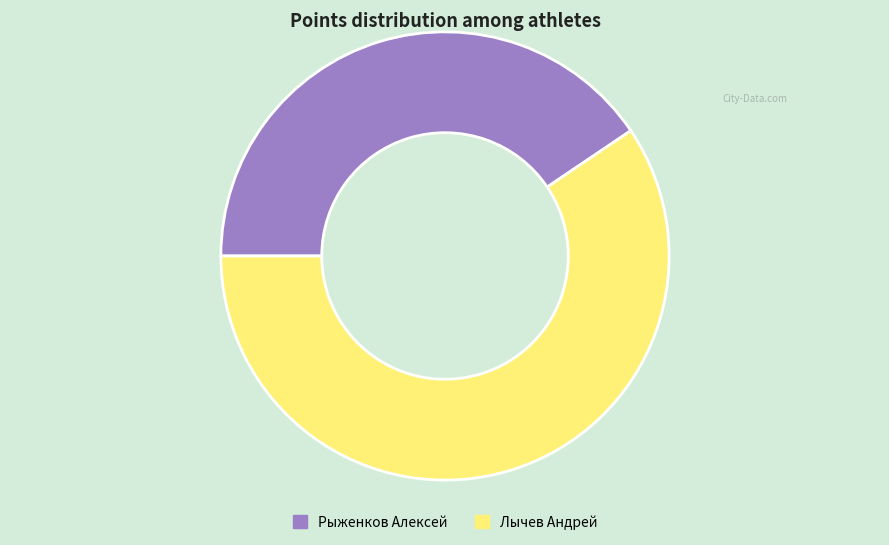

Which category has the biggest portion of the pie?

Лычев Андрей